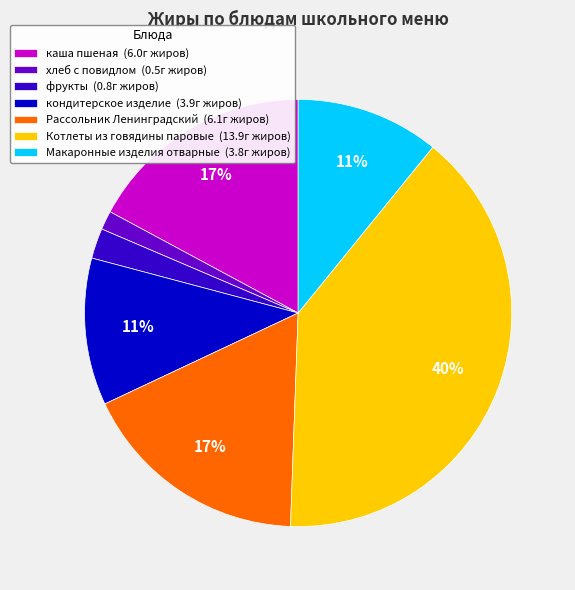

To the nearest percent, what is the average slice percentage?

14%